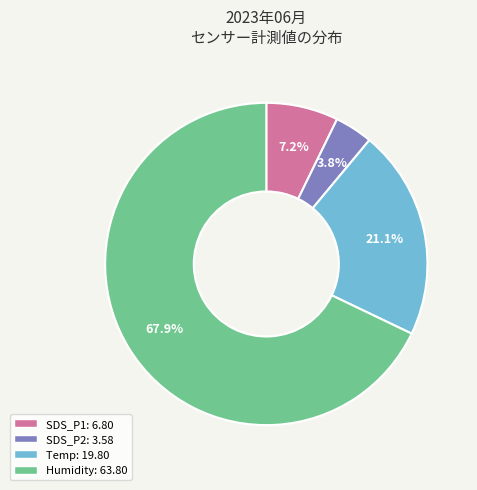

Is there a majority slice in this chart?

Yes